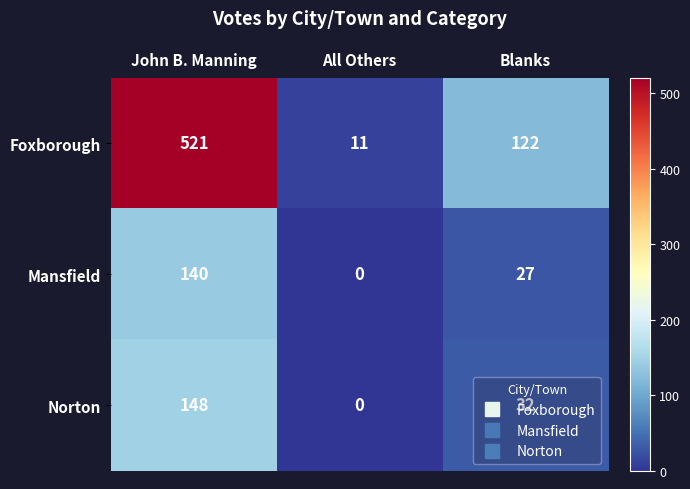

What is the total value across all series at All Others?

11